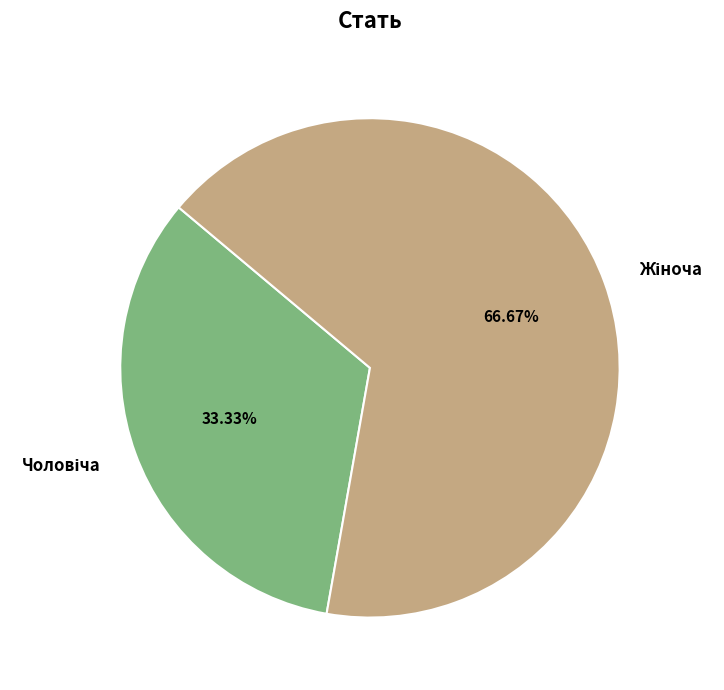

How many slices are in this pie chart?

2